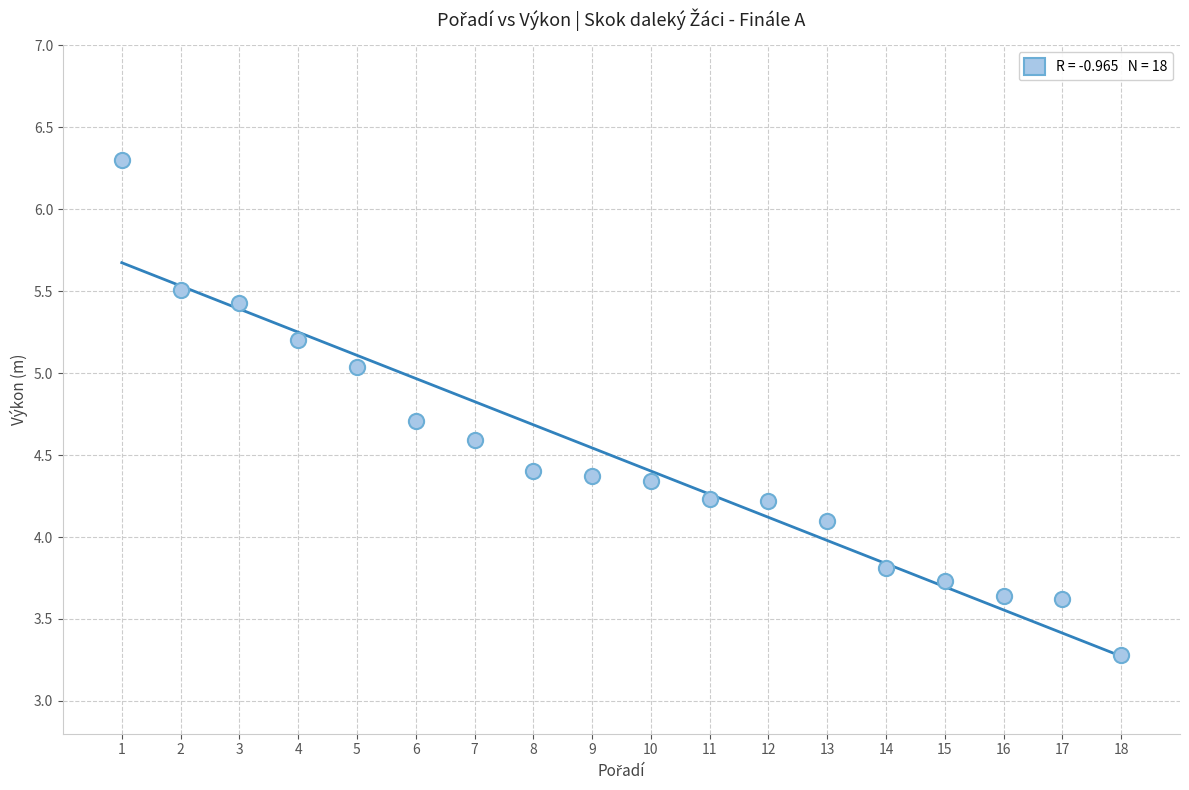

What is the range of Y values (max minus min)?

3.0